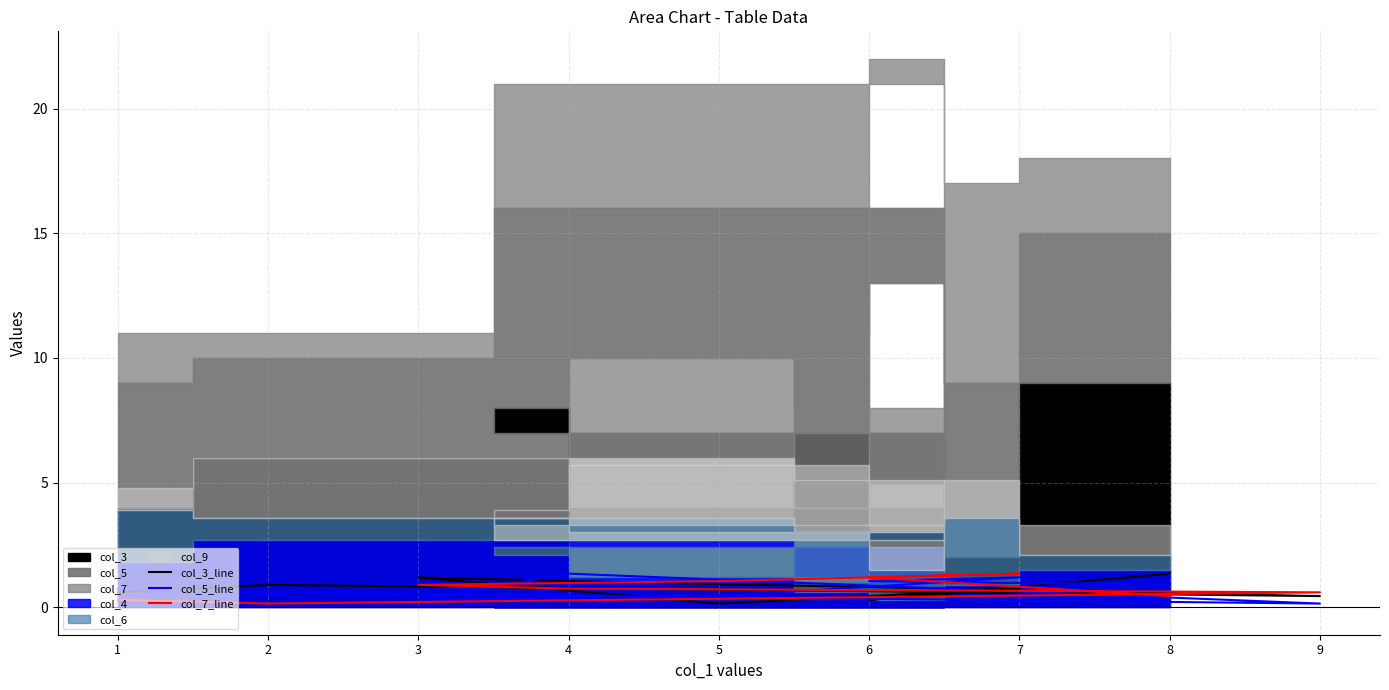

Rank the series at 7 from lowest to highest value.

col_3_line, col_5_line, col_7_line